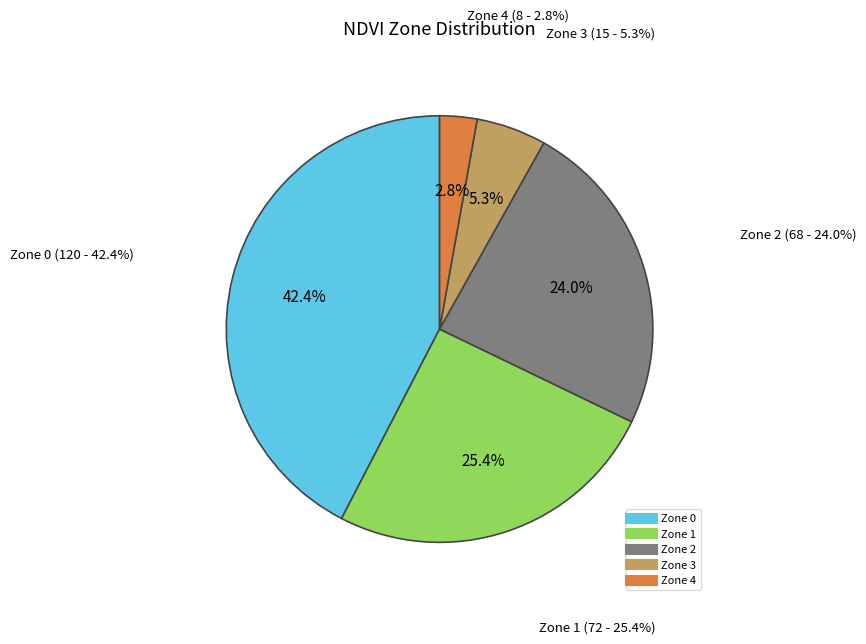

How many segments does this pie chart have?

5